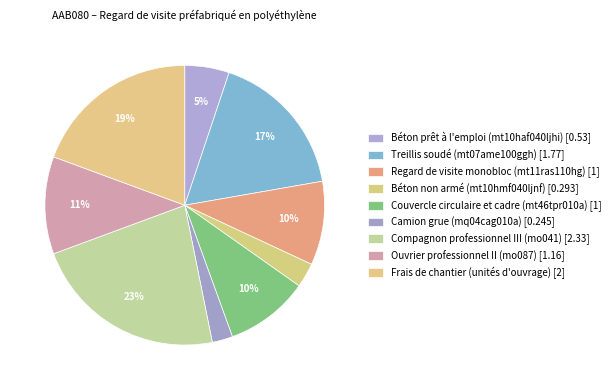

What percentage is NOT represented by Treillis soudé (mt07ame100ggh)?

82.9%